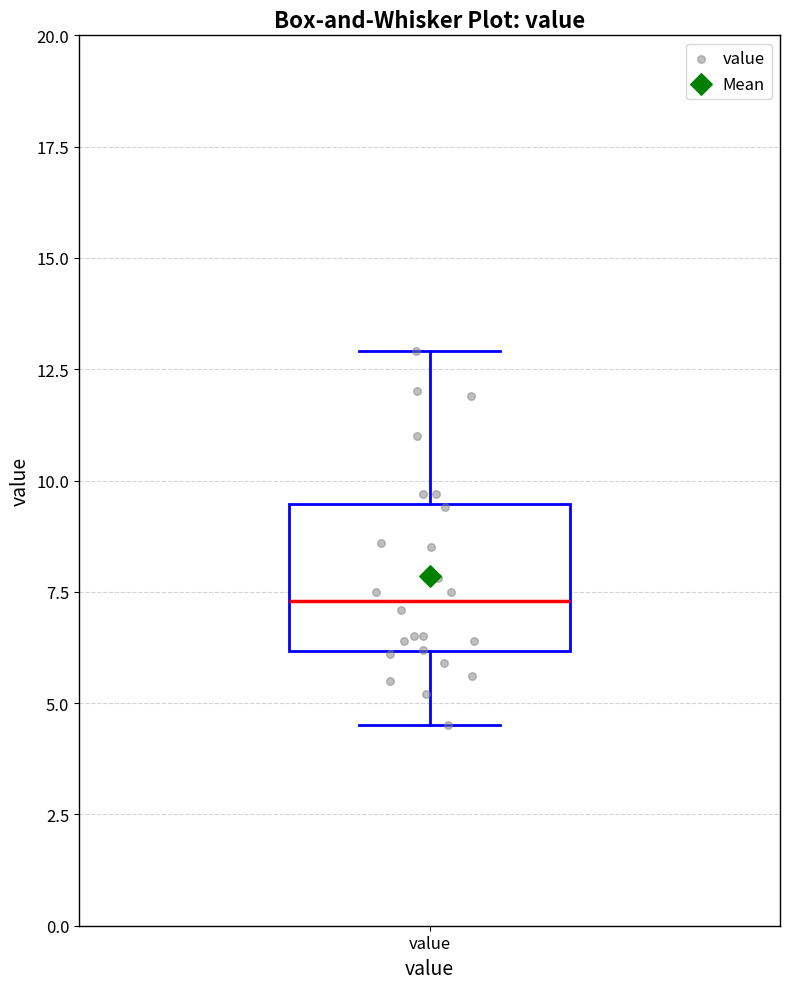

Transcribe this box plot: give where the median line is, the range the box spans, and where the two whiskers end, as read against the y-axis. The values are not printed on the chart, so give them approximately, as read against the axis.

median 7.5, box 6.0 to 9.5, whiskers 4.5 to 13.0